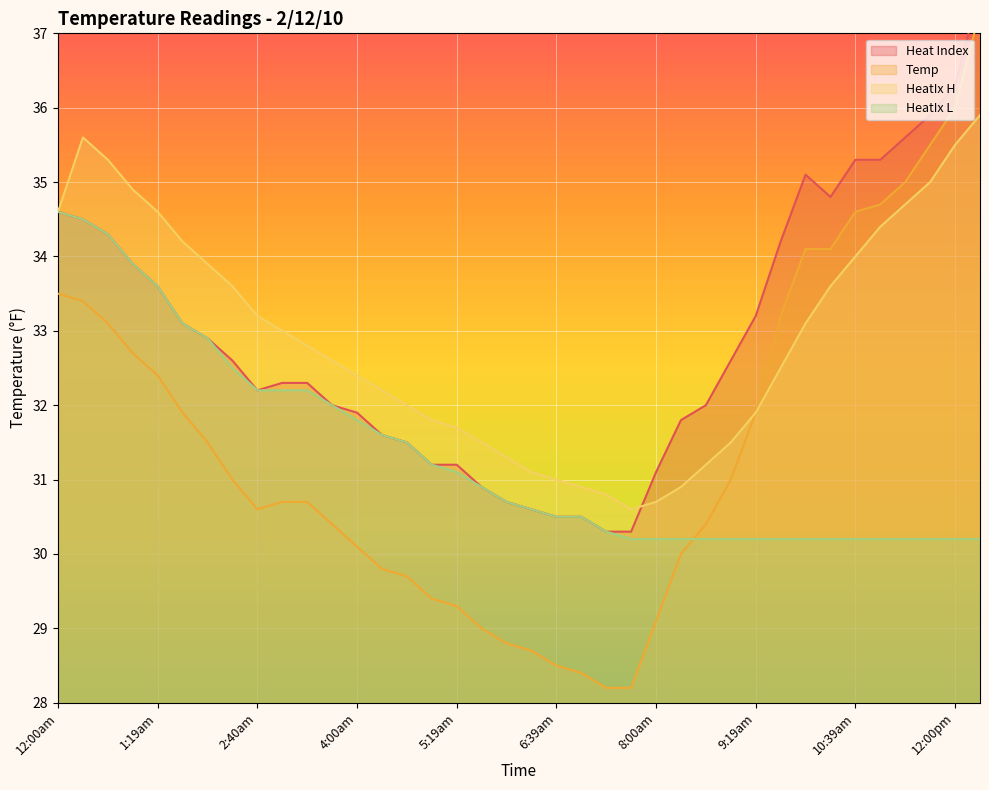

How many lines are shown in the chart?

4